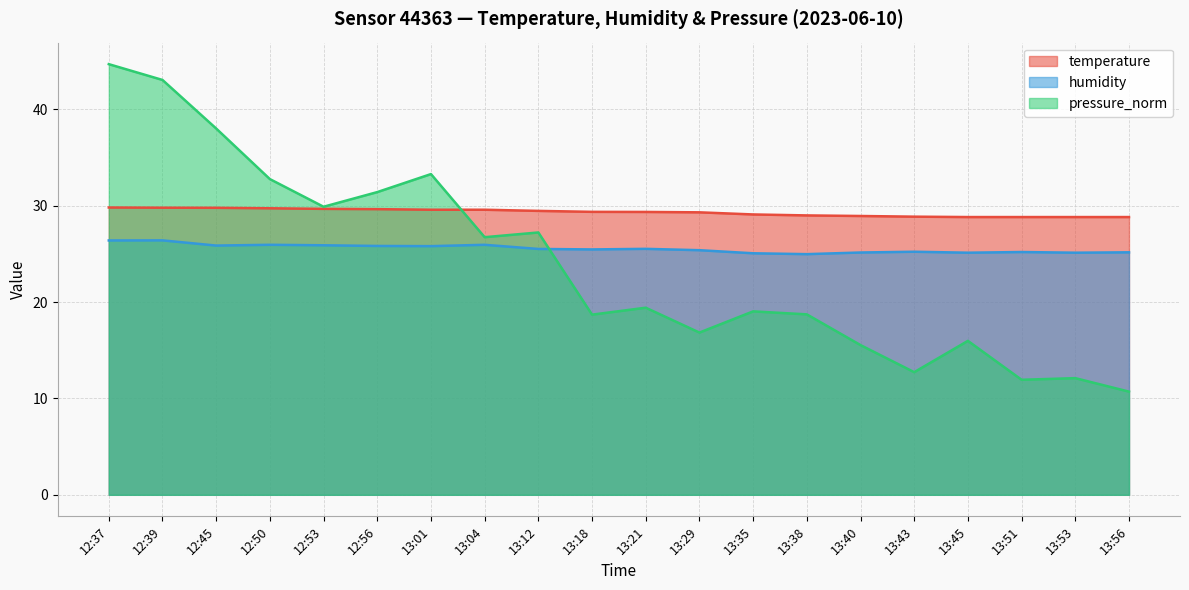

What position from the right is 12:53?

16